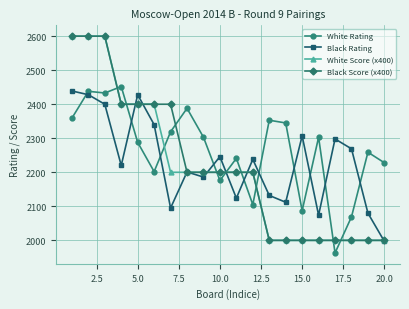

What is the value of the Black Rating point at the 7th from the left?

2095